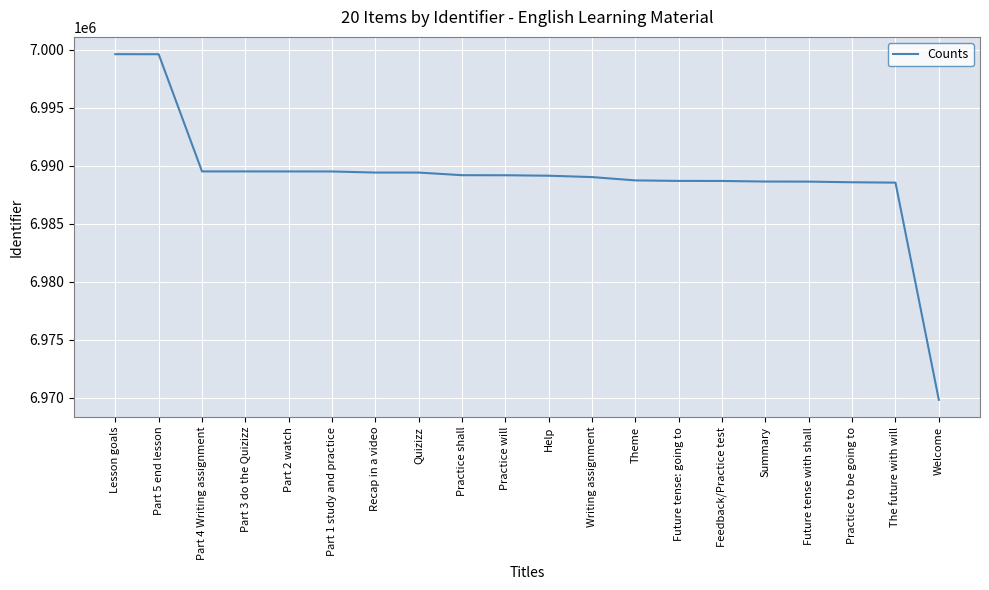

What position from the left is Future tense with shall?

17